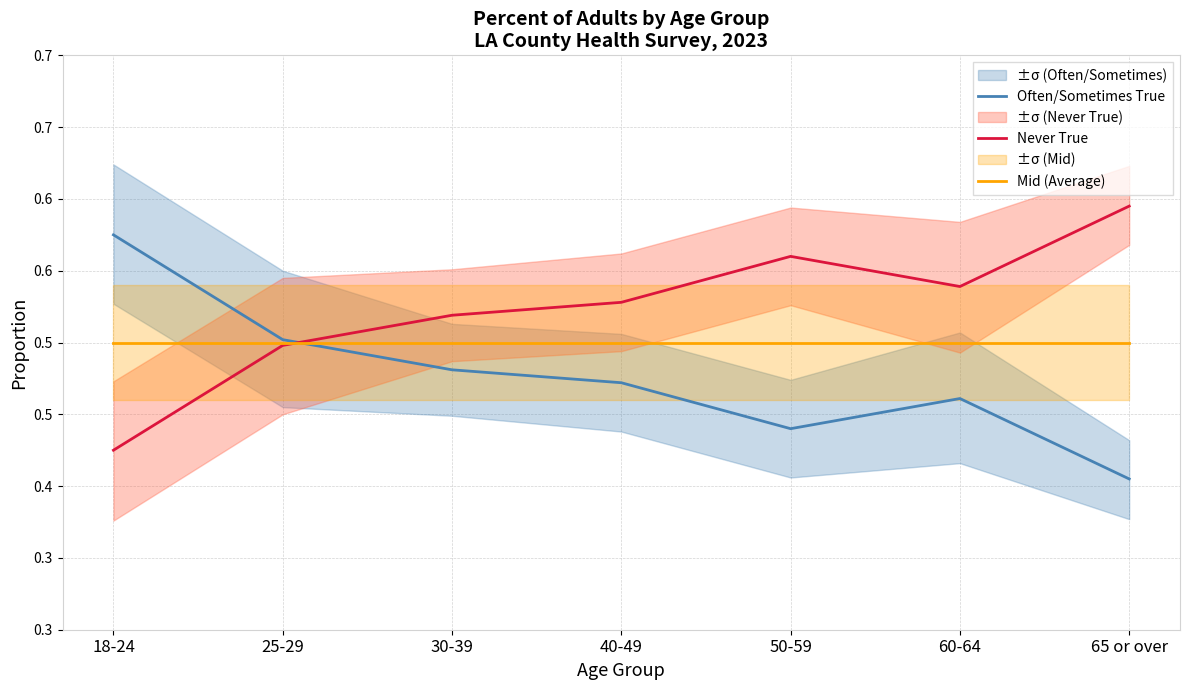

Reading left to right, what are all the values shown in this chart?

Often/Sometimes True: 0.6	0.5	0.5	0.5	0.4	0.5	0.4
Never True: 0.4	0.5	0.5	0.5	0.6	0.5	0.6
Mid (Average): 0.5	0.5	0.5	0.5	0.5	0.5	0.5